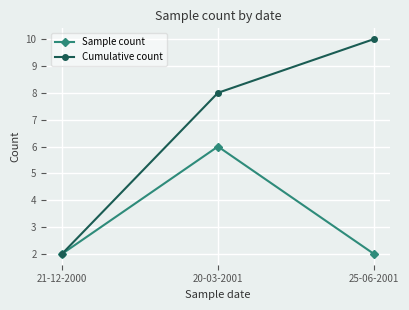

Is it true that Cumulative count equals 4 at 20-03-2001?

False